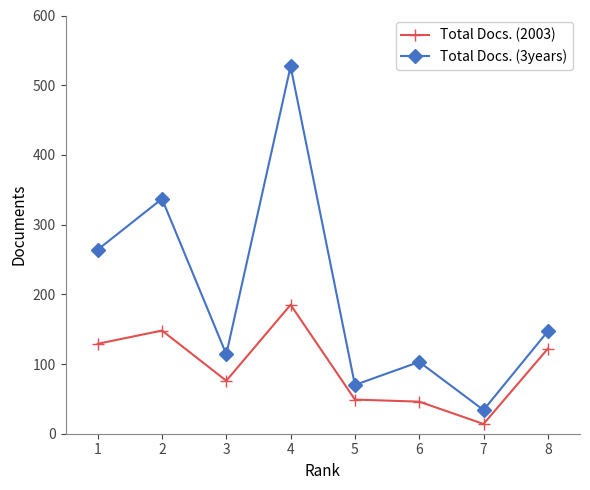

Which series has the widest spread of values?

Total Docs. (3years)